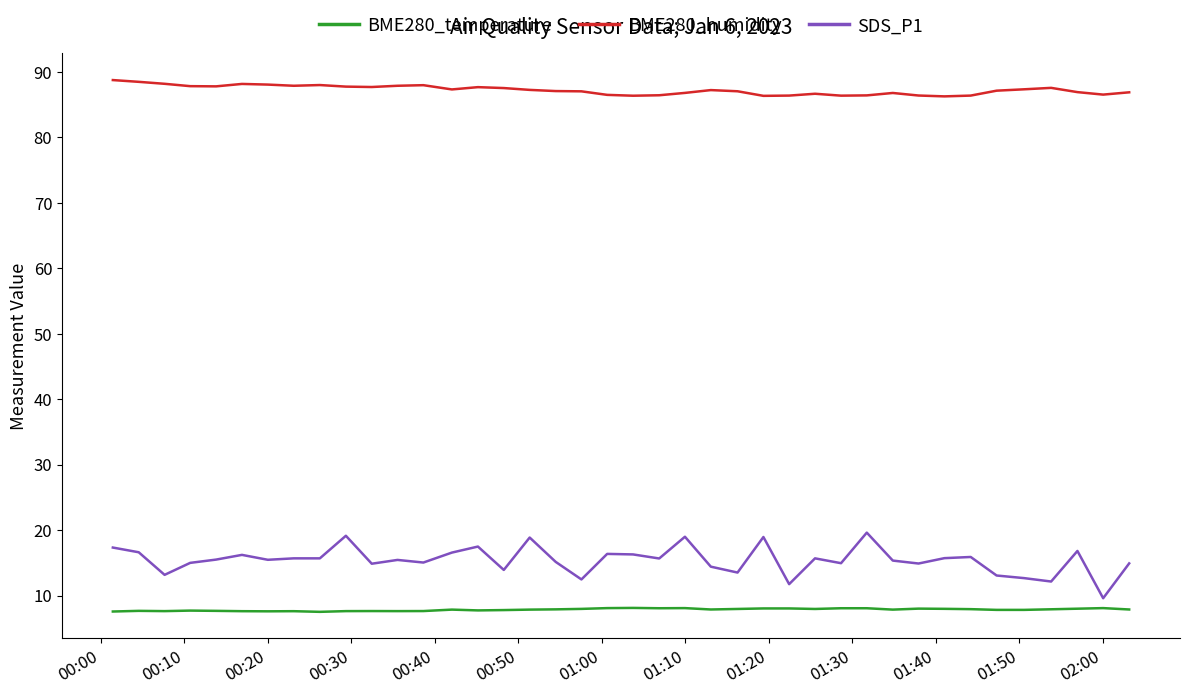

Which series has the widest spread of values?

SDS_P1